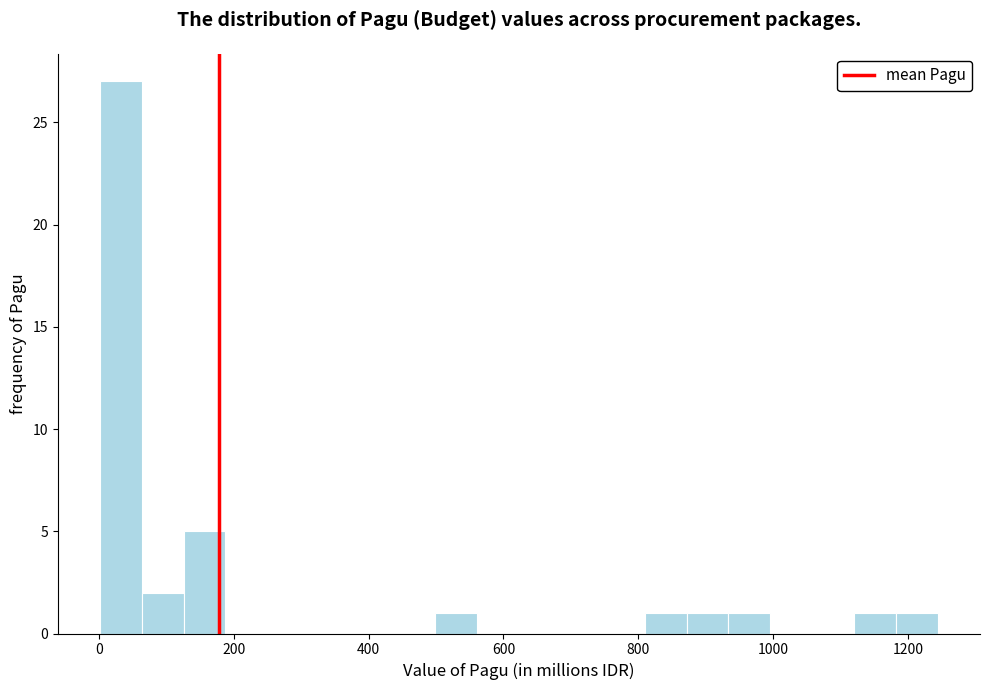

Around what value on the x-axis is the tallest bar? Give the approximate position of its centre, as read against the axis.

40